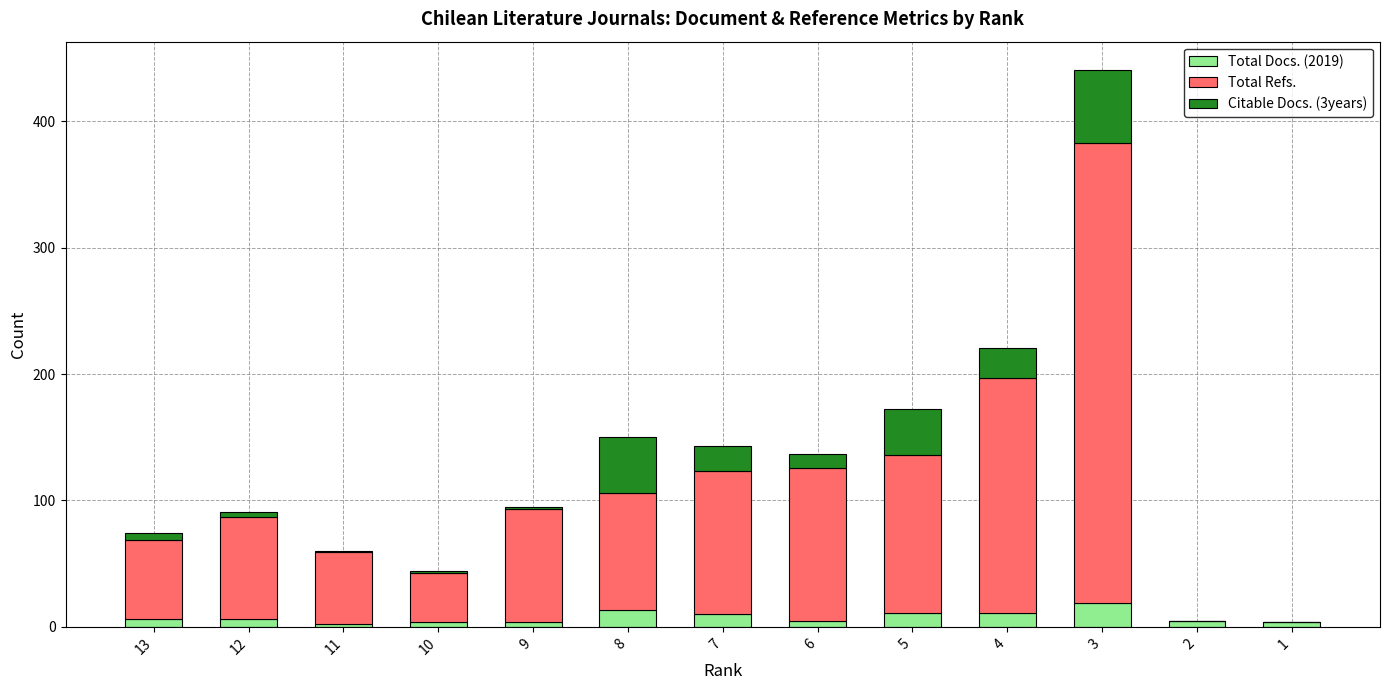

At which category is the sum across all series the highest?

3